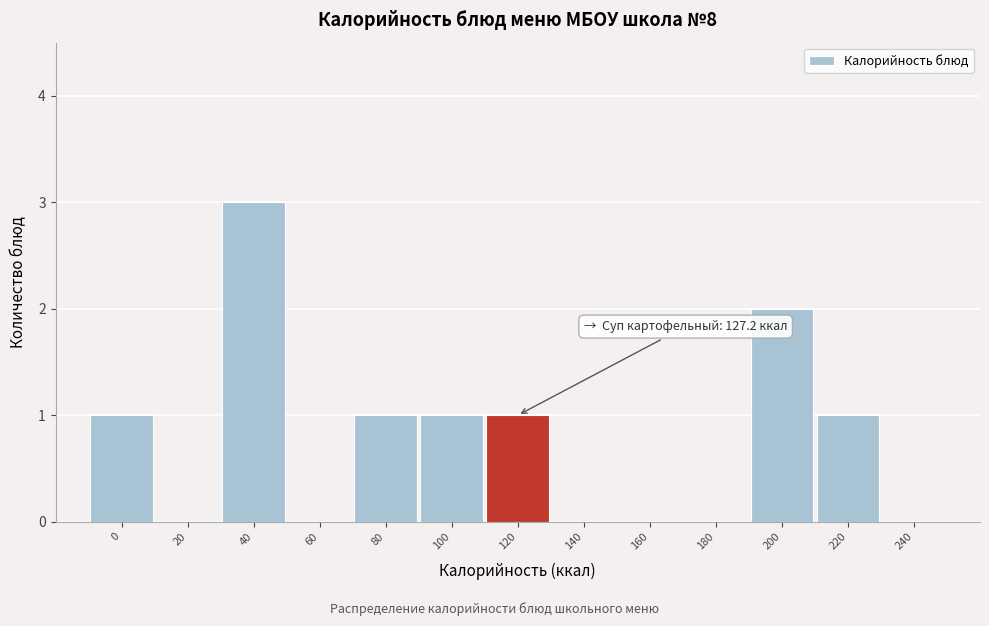

Reading left to right, list all the values displayed in this chart.

0=1	20=0	40=3	60=0	80=1	100=1	120=1	140=0	160=0	180=0	200=2	220=1	240=0